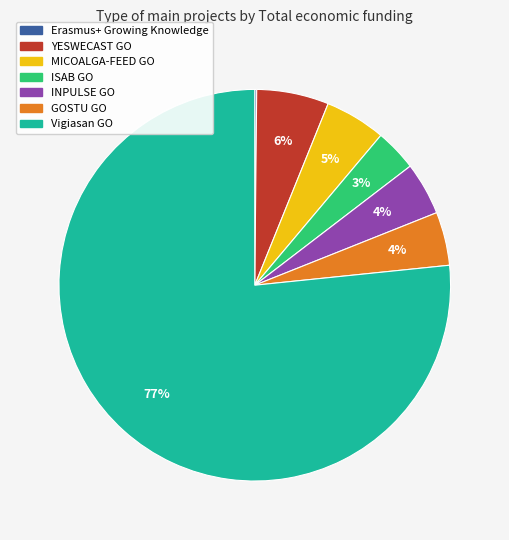

Is there any slice that represents more than half of the pie?

Yes